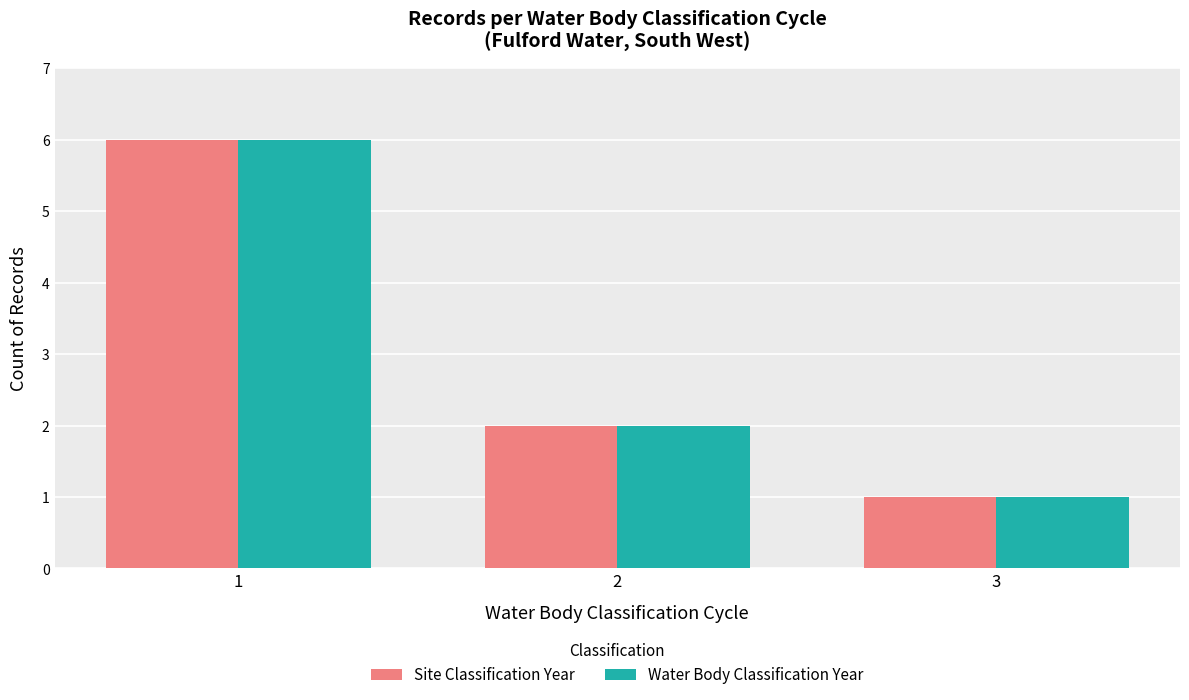

What is the greatest value displayed?

6